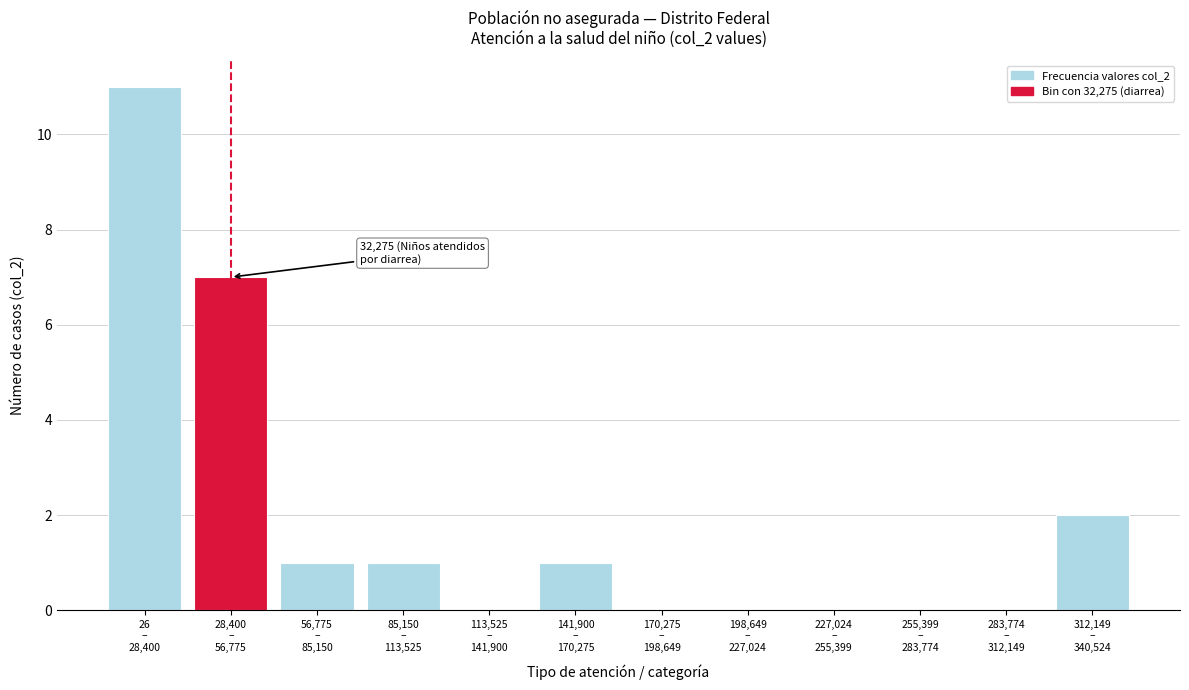

What is the maximum value shown in the chart?

11